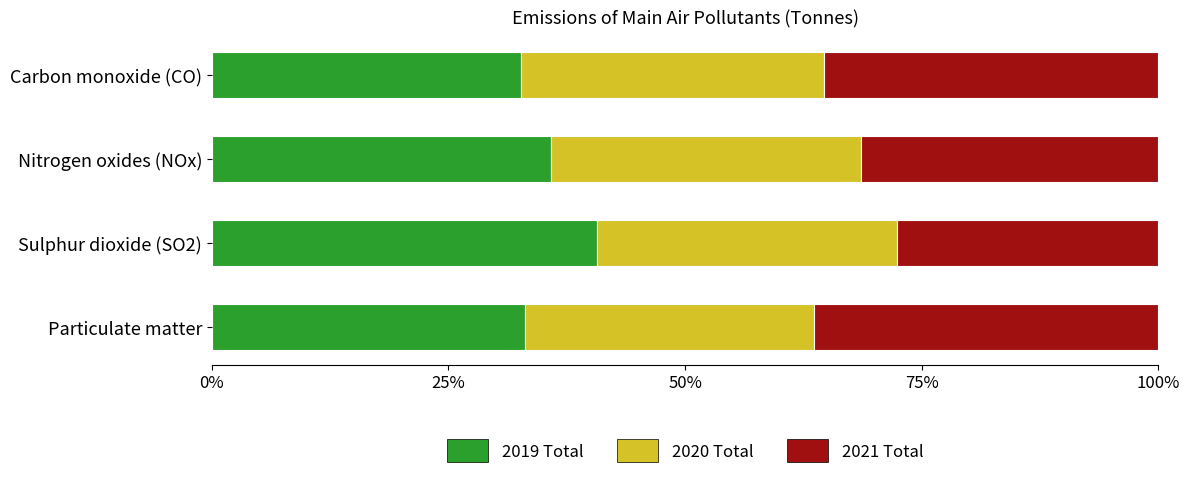

What is the sum of all 2019 Total values?

142.4